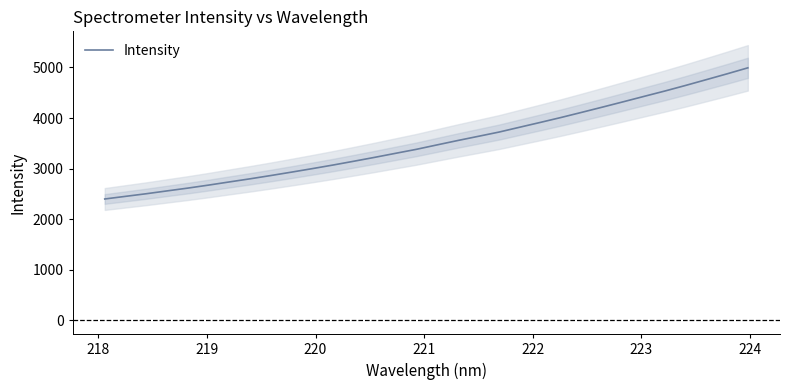

How many lines are shown in the chart?

1